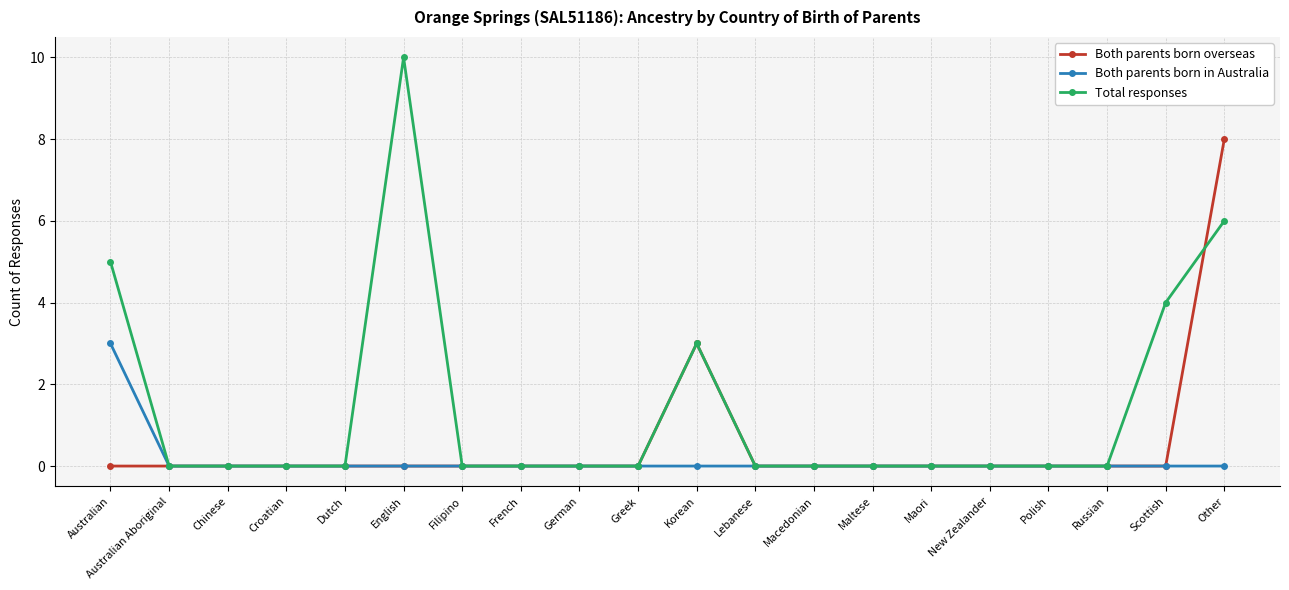

True or false: Both parents born in Australia has a value of -1 at Chinese.

False